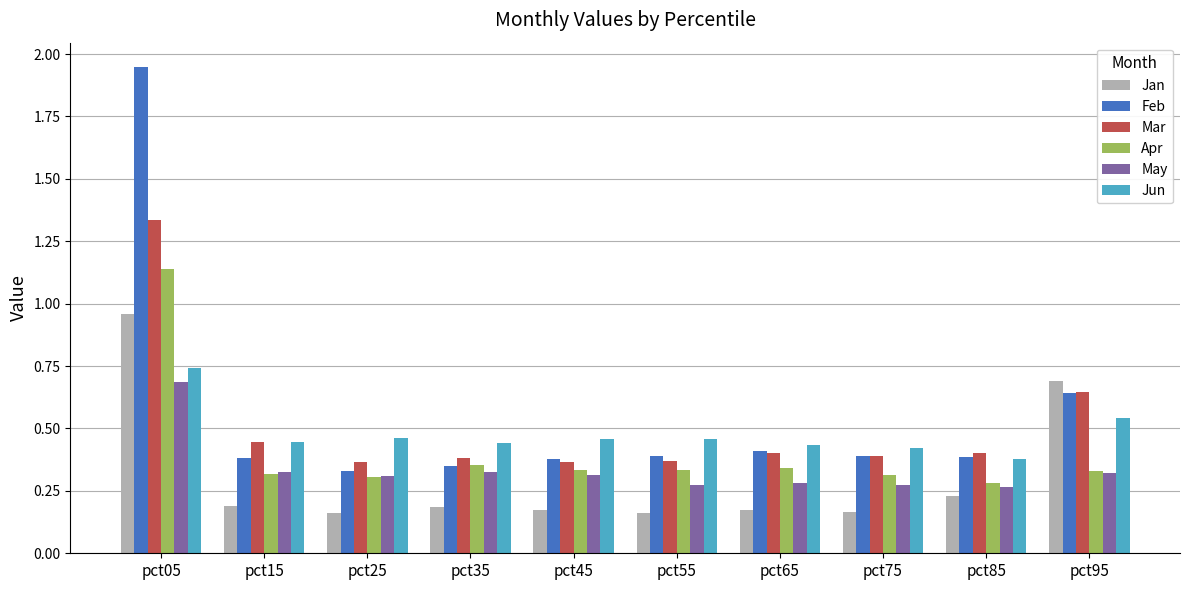

Between pct15 and pct25, which series saw the biggest shift?

Mar